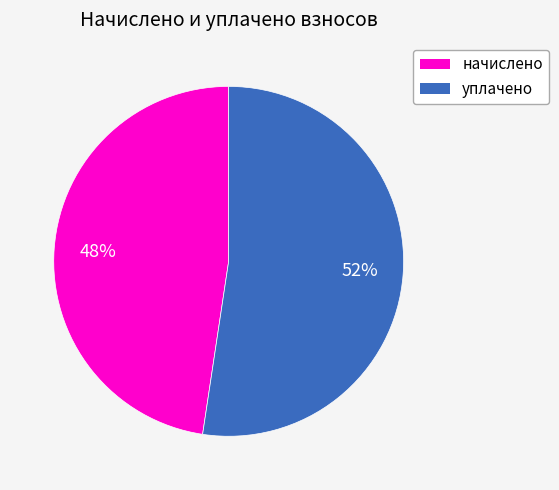

Does any single category account for the majority?

Yes